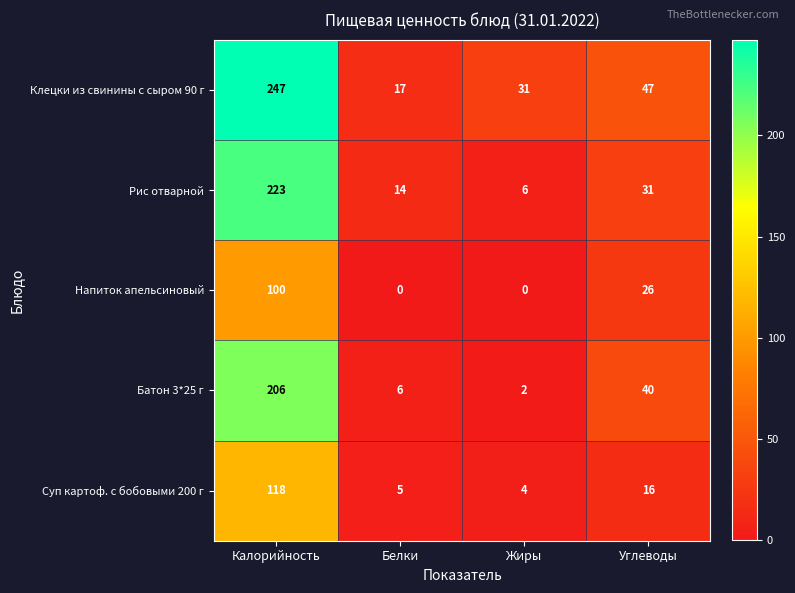

At which label does Напиток апельсиновый reach its peak?

Калорийность